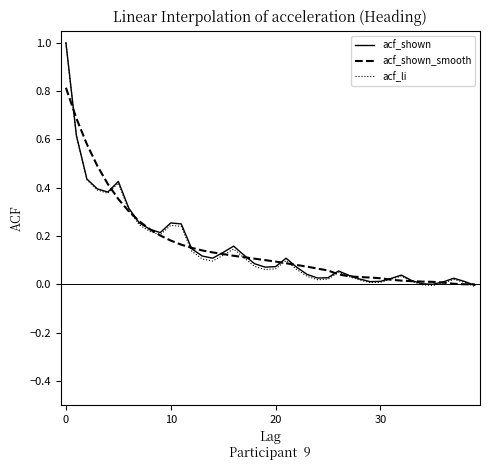

What are all the series names shown in the legend?

acf_shown, acf_shown_smooth, acf_li